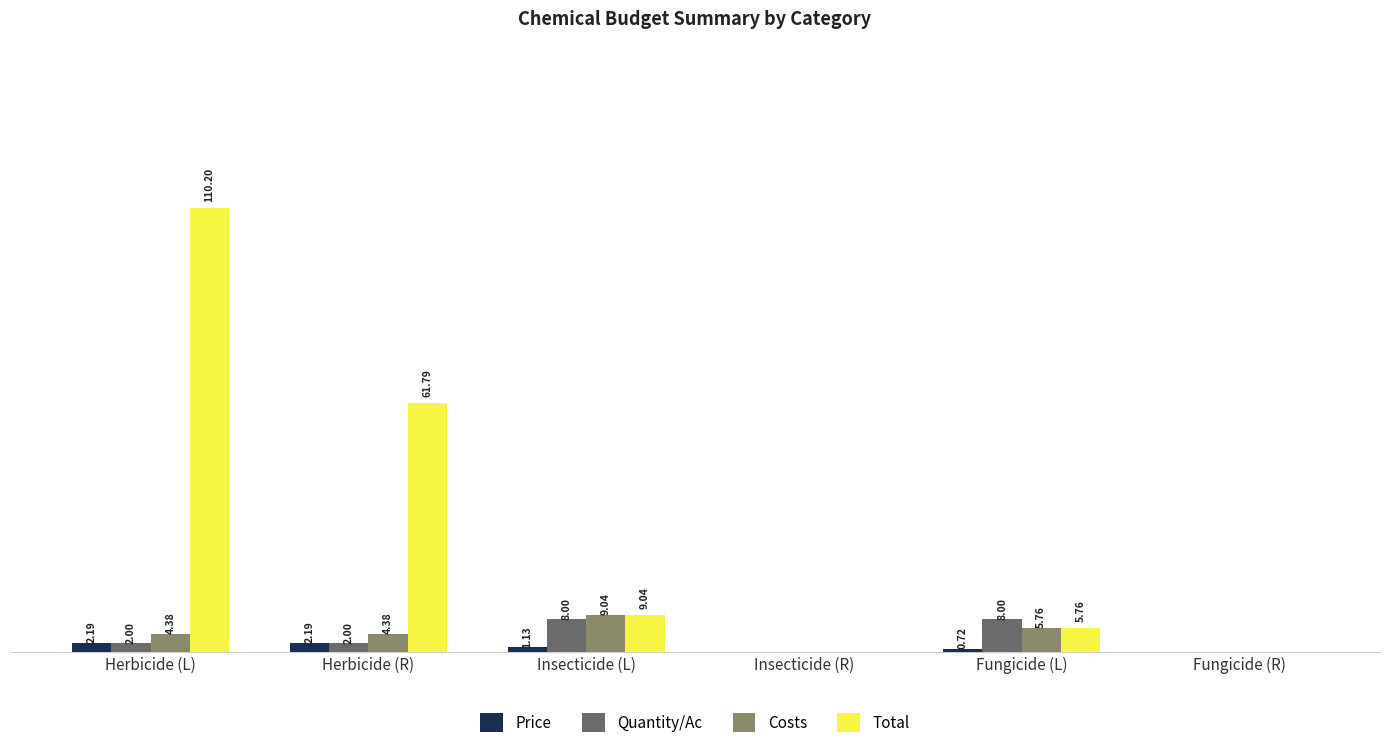

At which label does Total first exceed 9?

Herbicide (L)